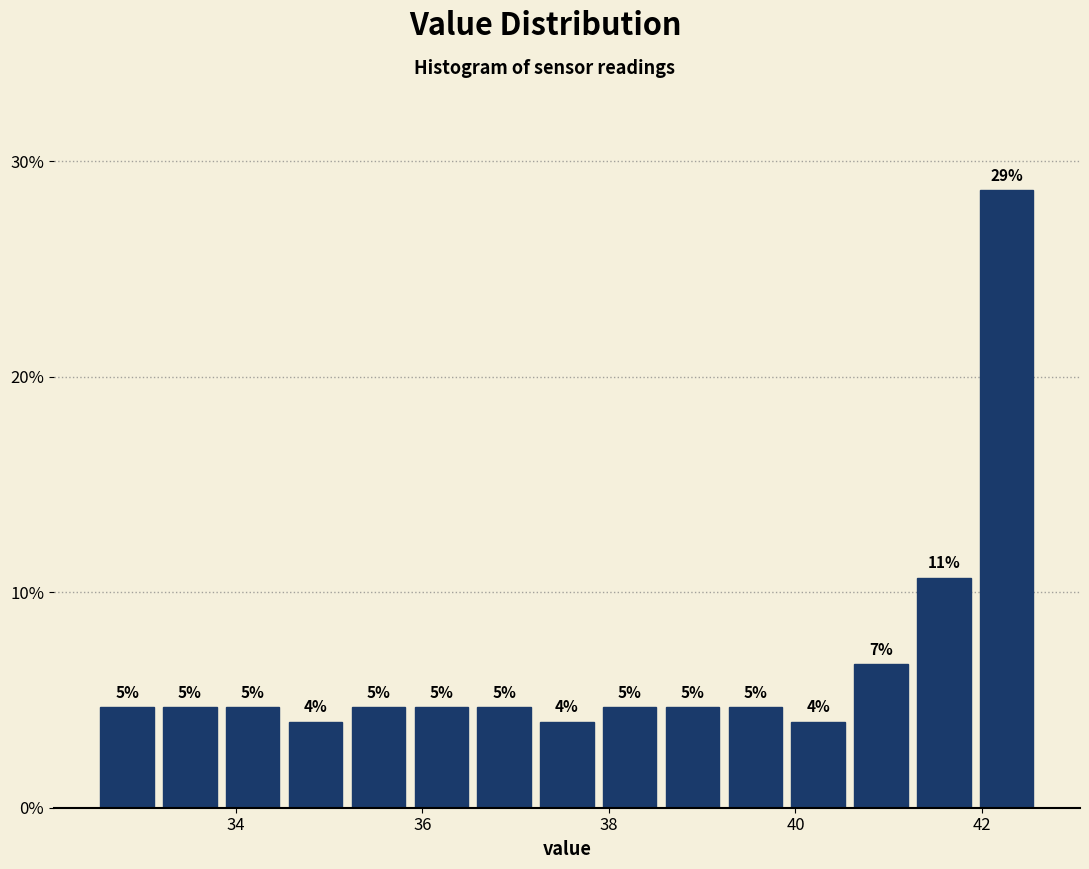

Read against the x-axis, roughly where is the centre of the tallest bar?

42.2